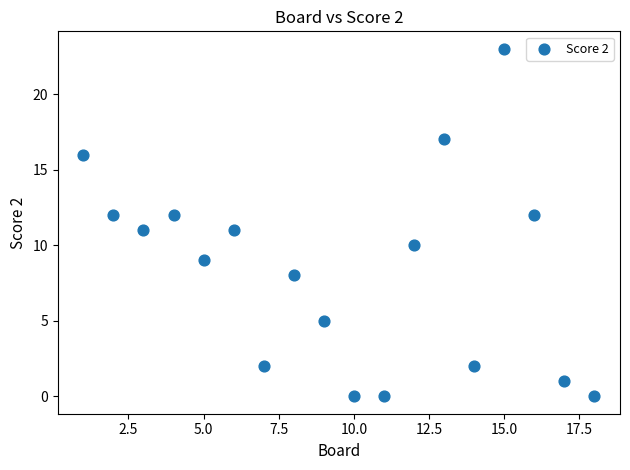

What is the range of X values (max minus min)?

17